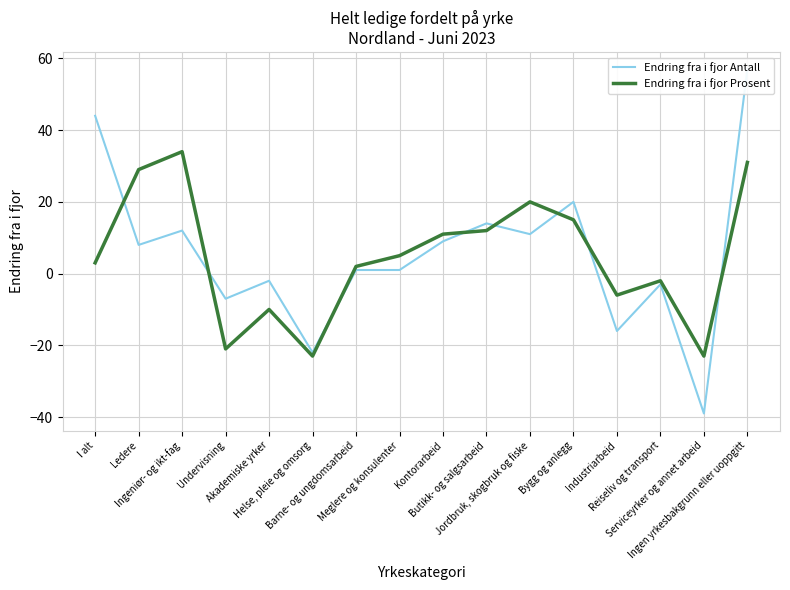

What is the value of the Endring fra i fjor Antall point at the 4th from the left?

-7